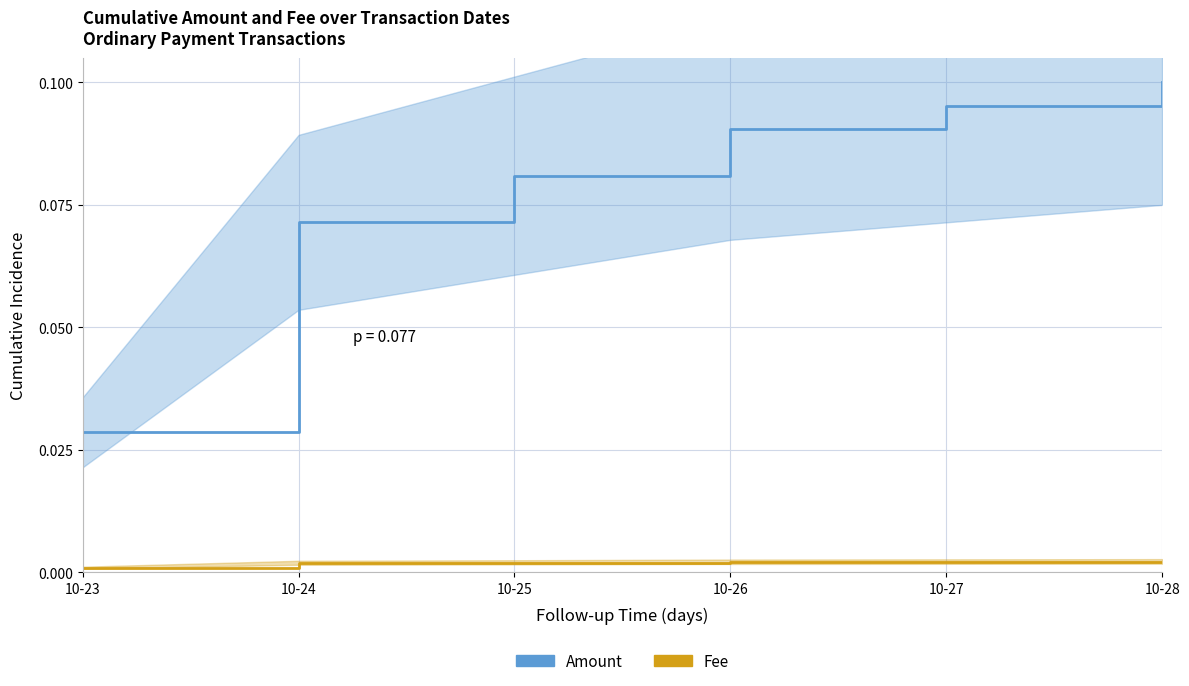

At which label does Fee reach its minimum?

10-23